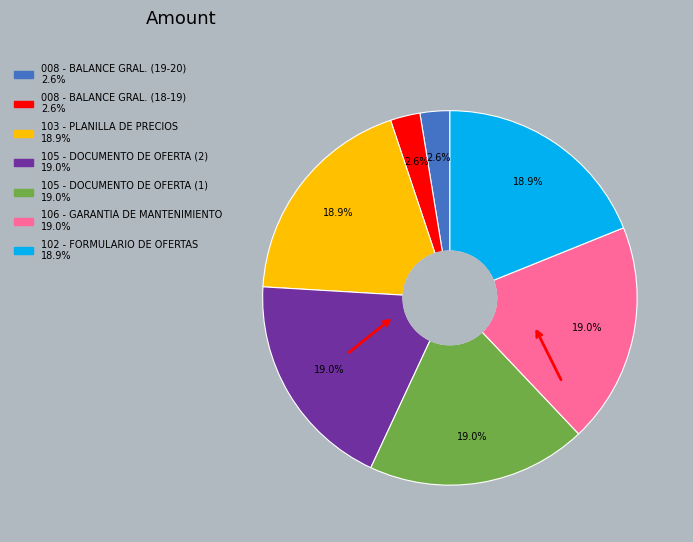

What is the ratio of the value at 105 - DOCUMENTO DE OFERTA (1) to the value at 106 - GARANTIA DE MANTENIMIENTO?

1.0